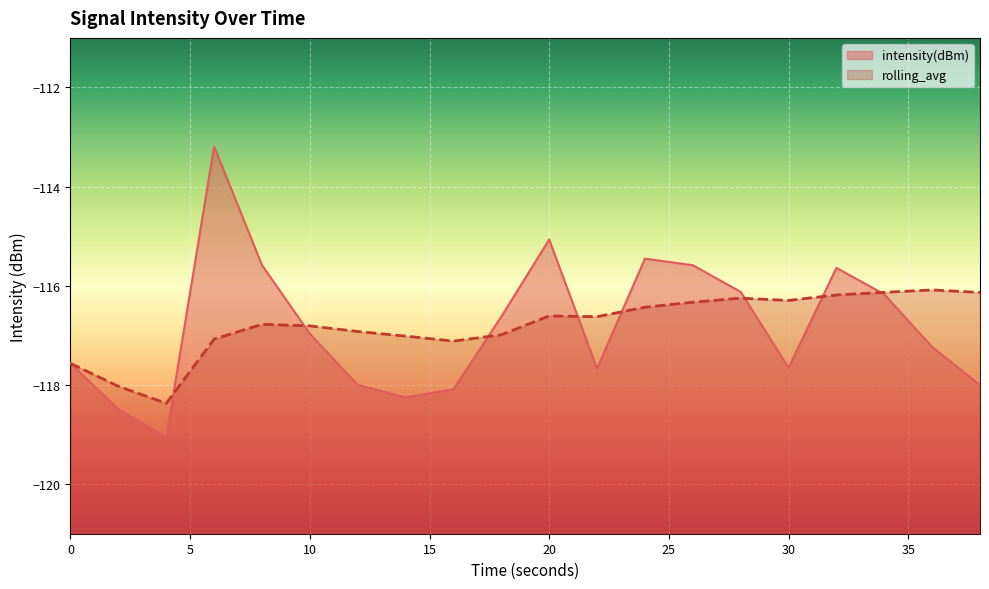

True or false: rolling_avg has a value of -208.0 at 0.

False